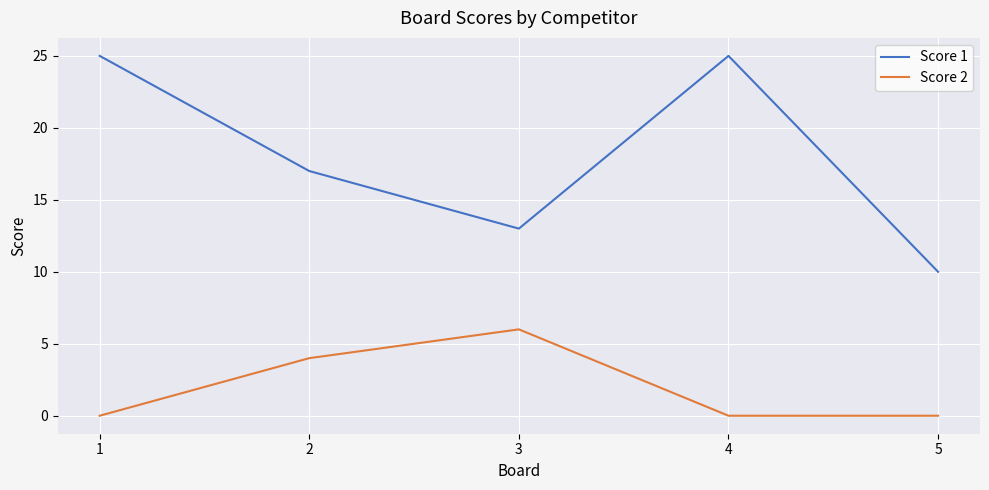

What is the sum of all Score 1 values?

90